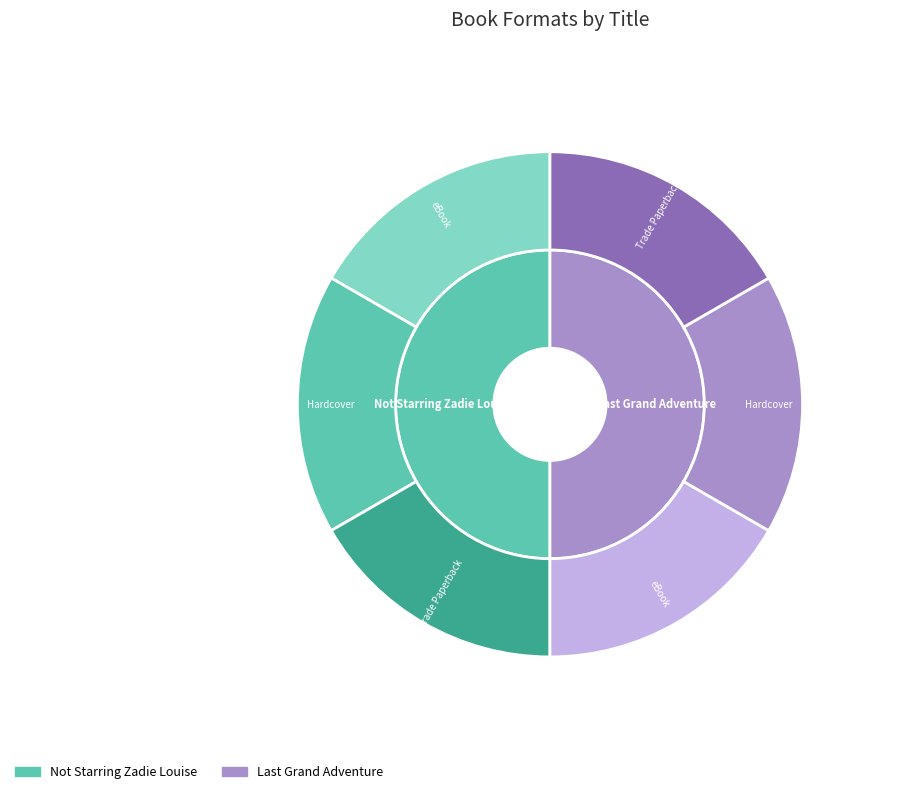

To the nearest percent, what is the average slice percentage?

50%